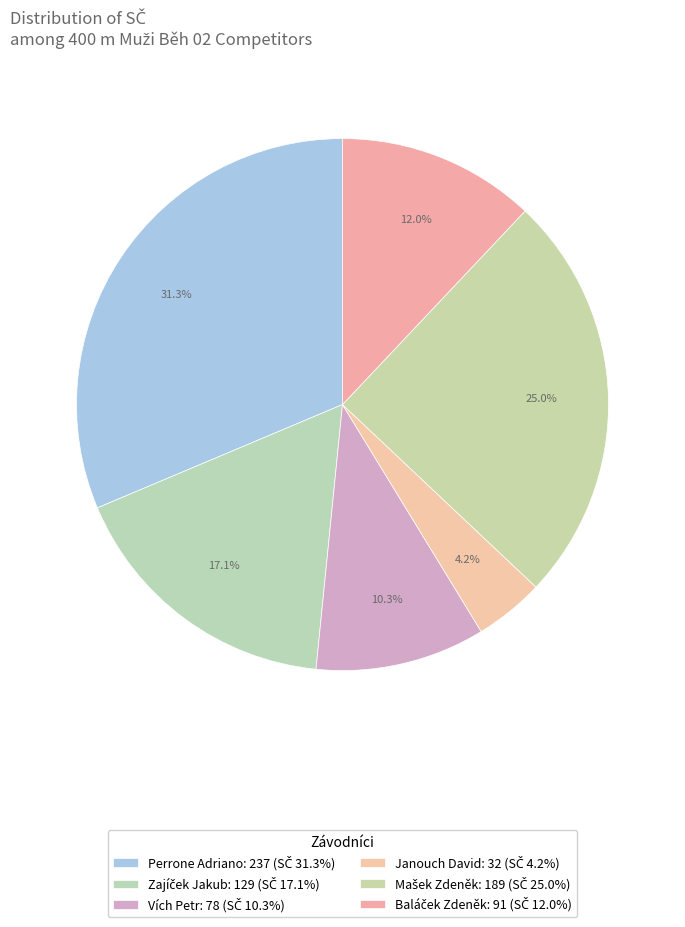

How much of the chart is everything except Zajíček Jakub?

82.9%